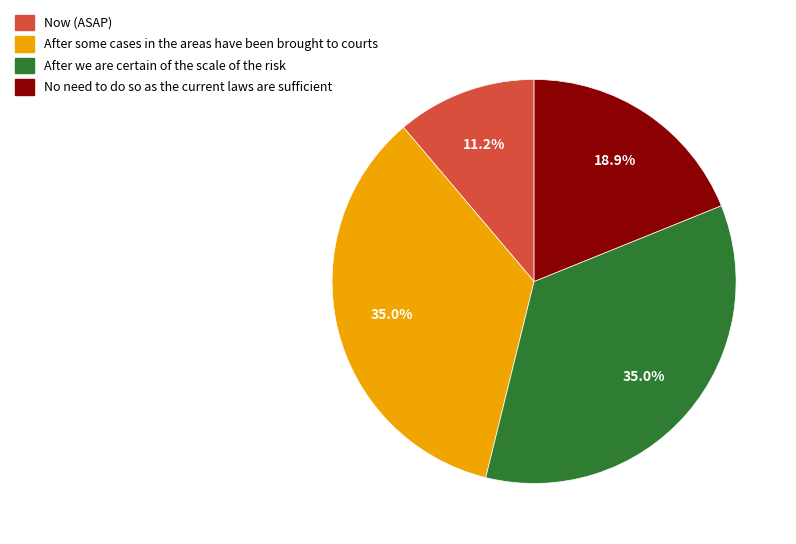

Is there any slice that represents more than half of the pie?

No